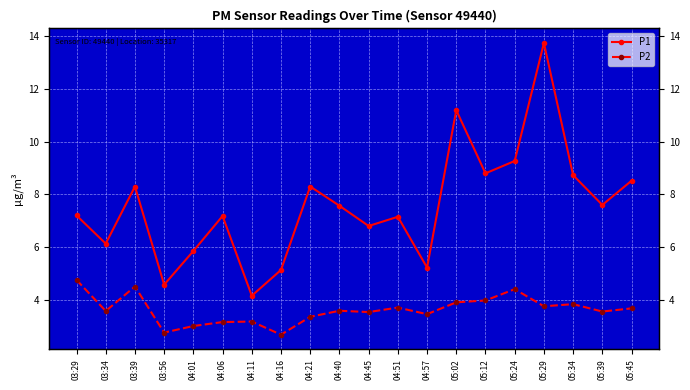

Does the chart have visible grid lines?

Yes